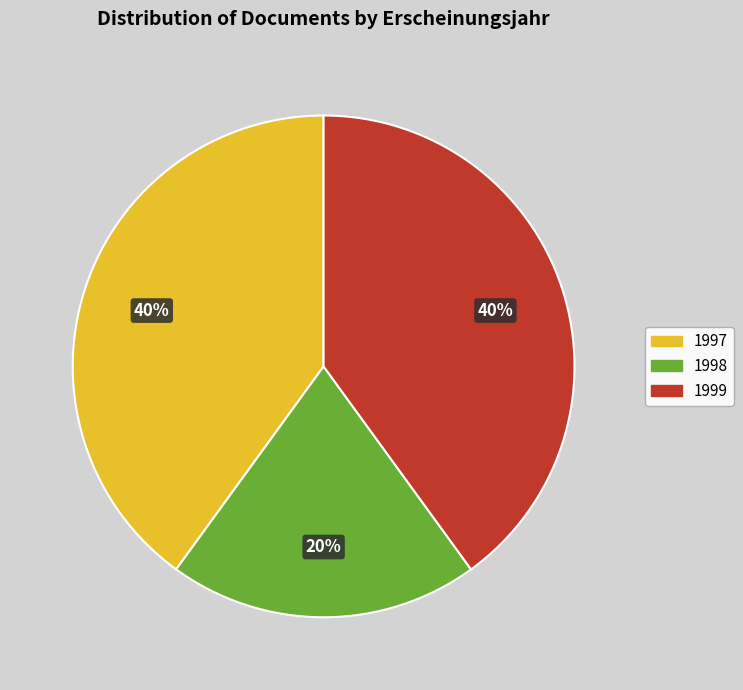

Is it true that 1998 is 27% of the pie?

False